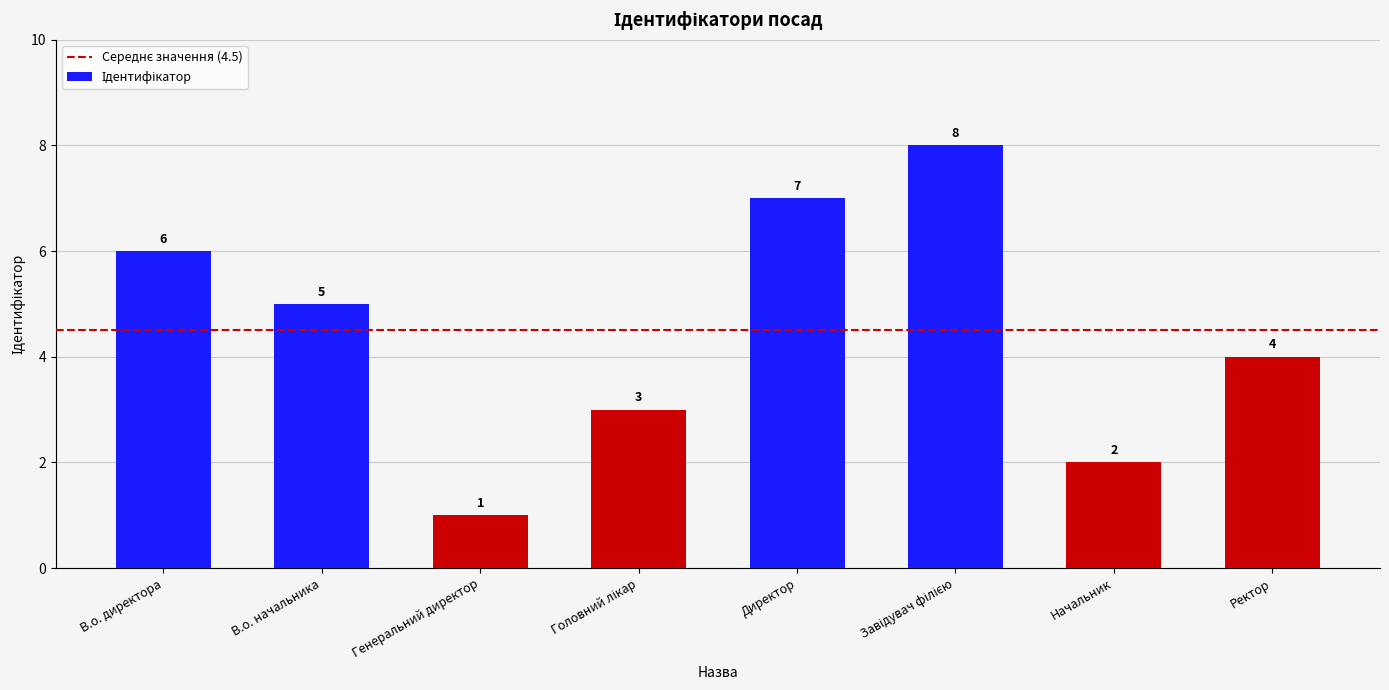

Is it true that the value at В.о. начальника is 5?

True